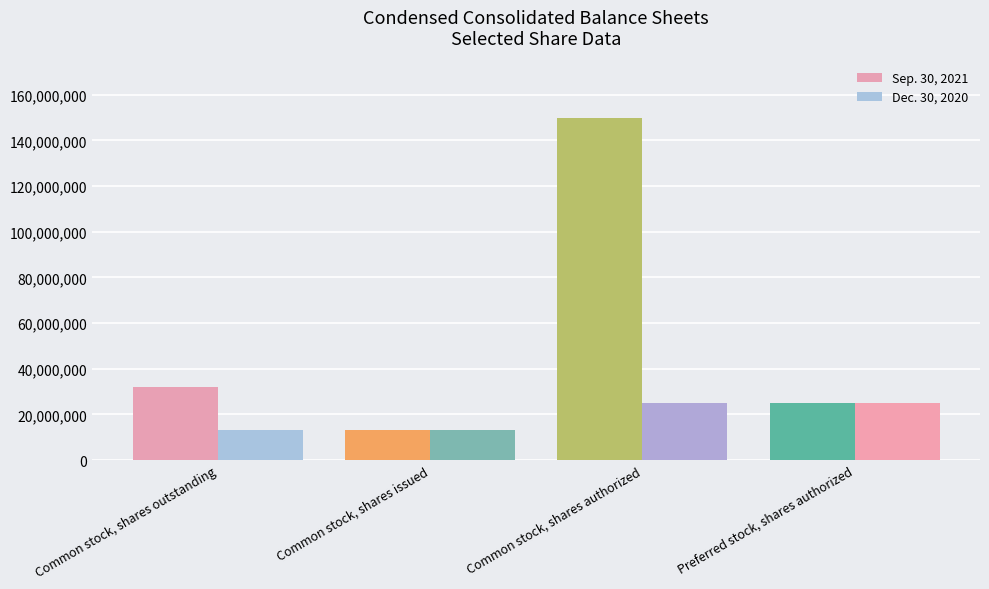

Is it true that Dec. 30, 2020 equals 10757869 at Preferred stock, shares authorized?

False